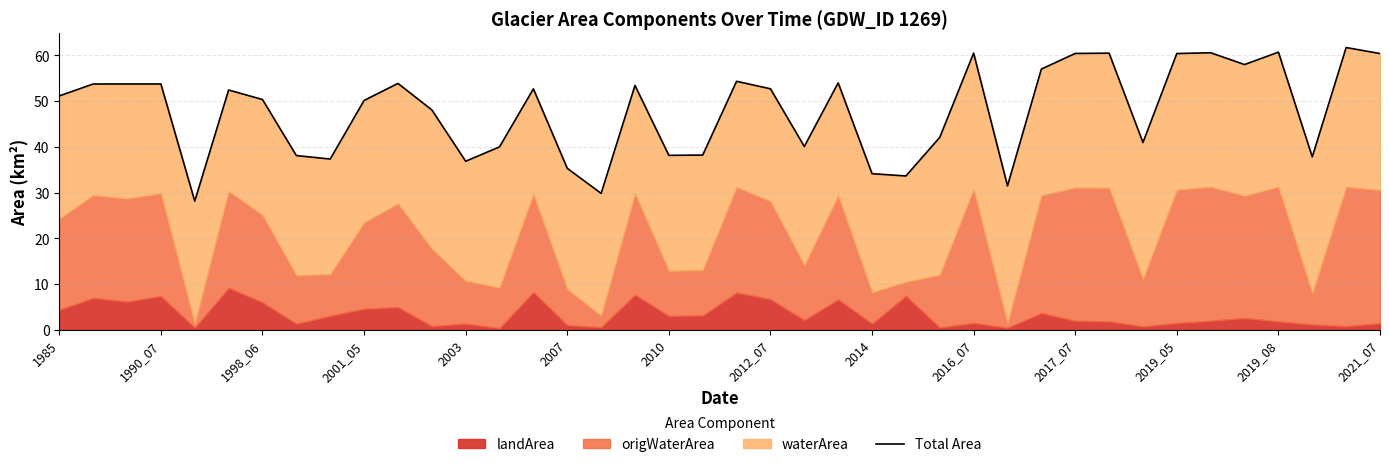

Is it true that the value at 2021_07 is 17.0?

False